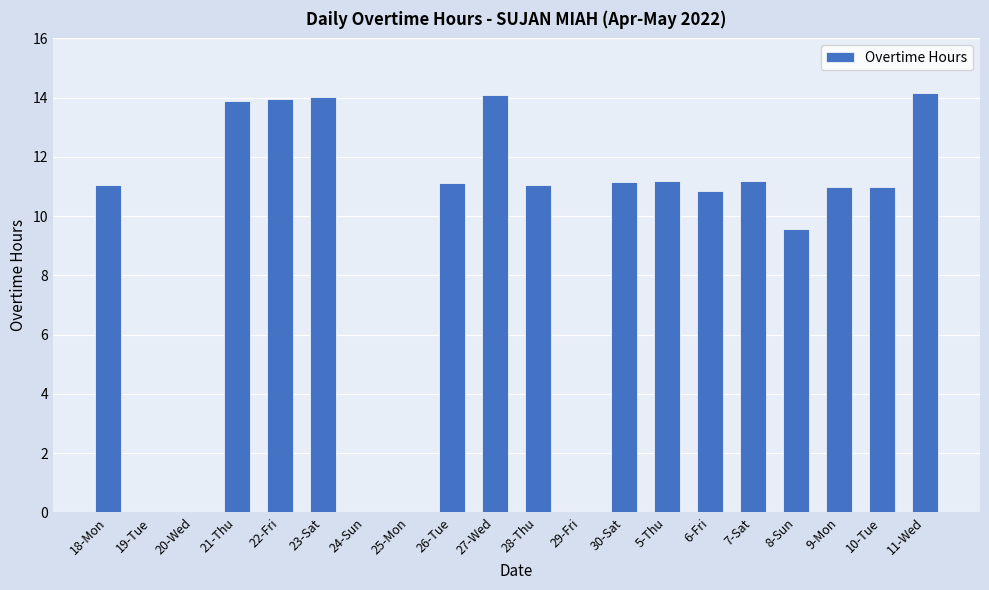

Are the bars grouped side by side (vs. stacked)?

No